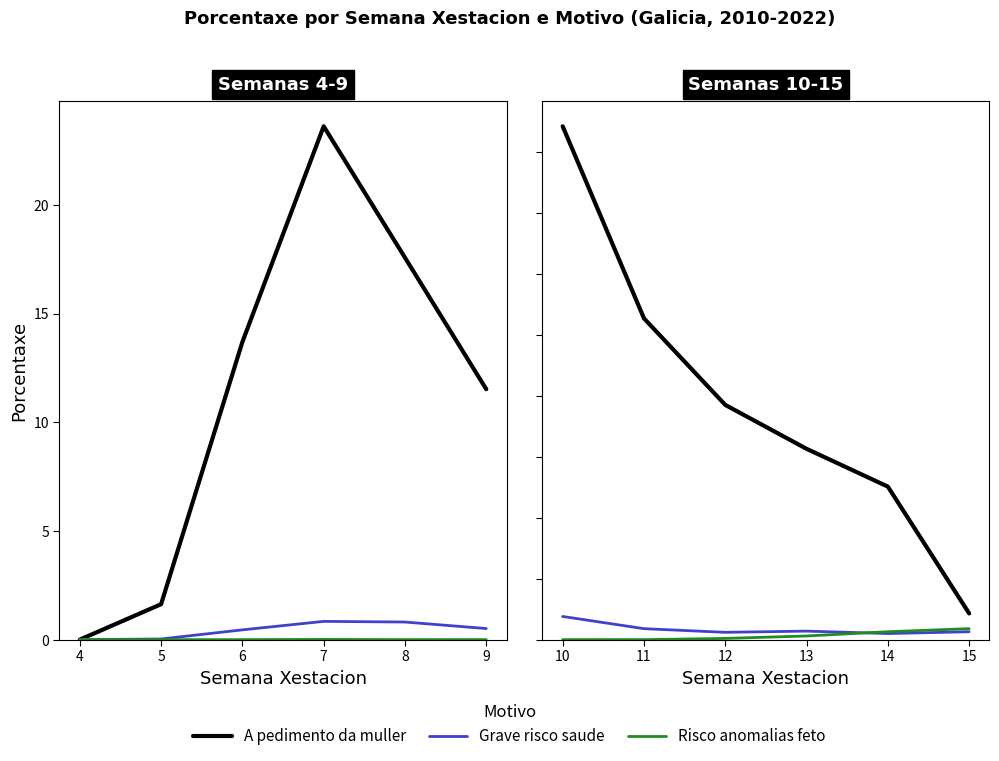

The Risco de graves anomalias no feto series shows 0.1 at 11. True or false?

False